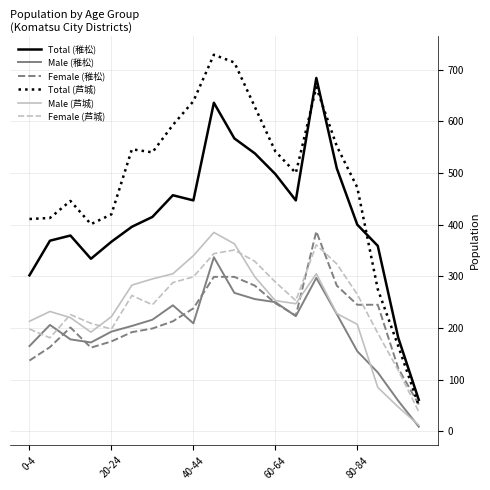

What is the maximum value for Male (芦城)?

385